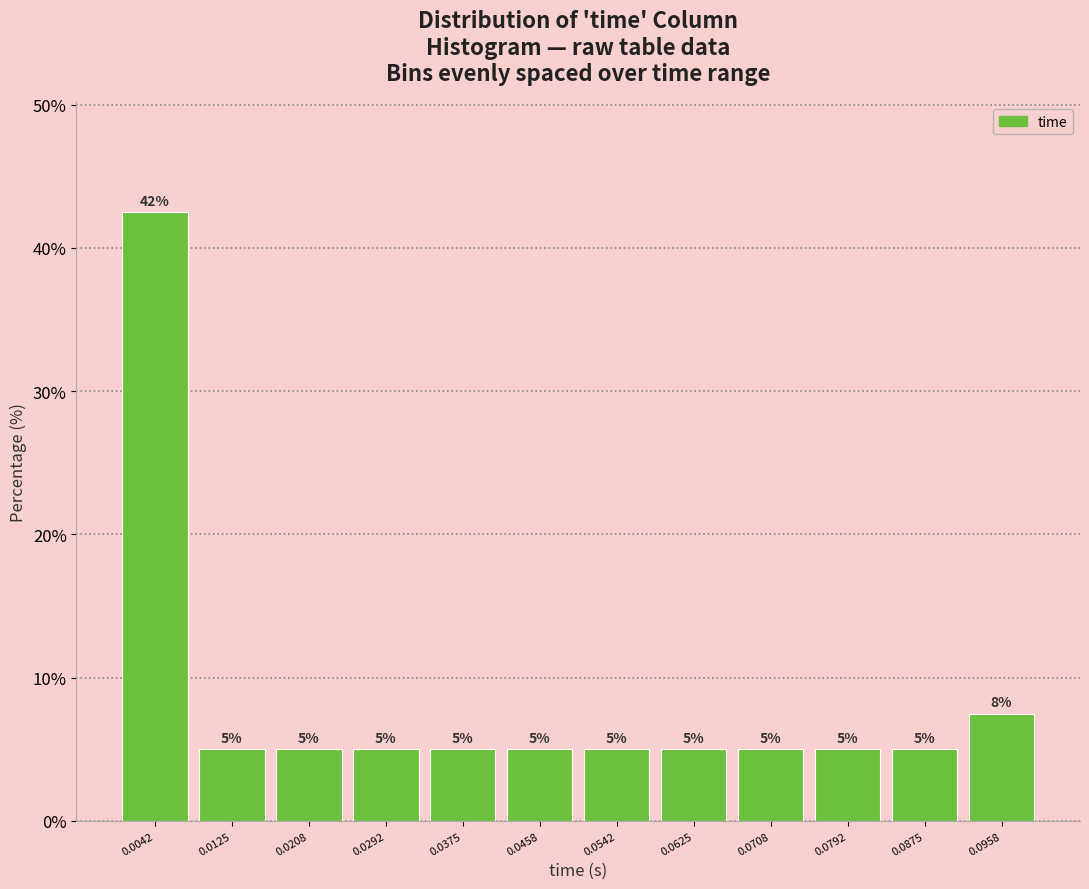

Over which range of the x-axis is the bar tallest?

0.000 to 0.008